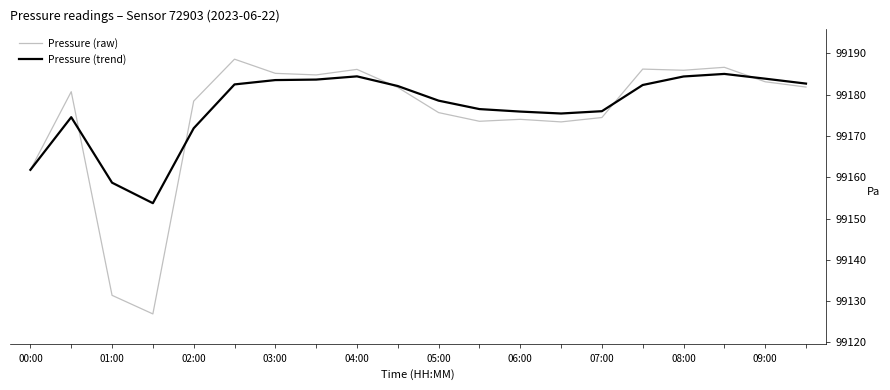

Rank the series by their maximum value, from highest to lowest.

Pressure (raw), Pressure (trend)